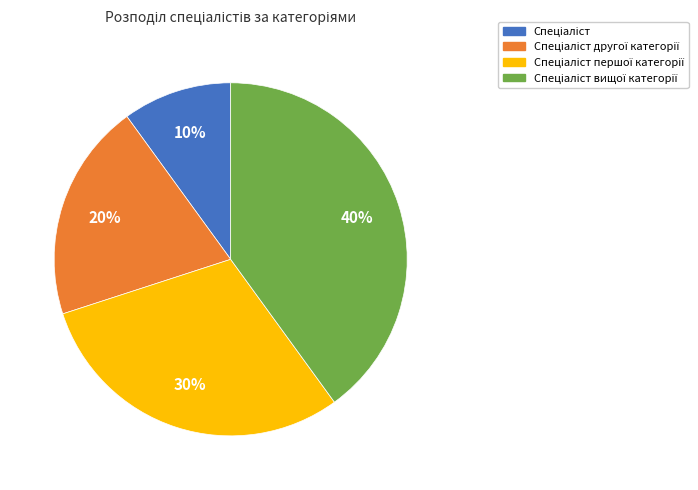

To the nearest percent, what is the difference between the largest and smallest slice percentages?

30%